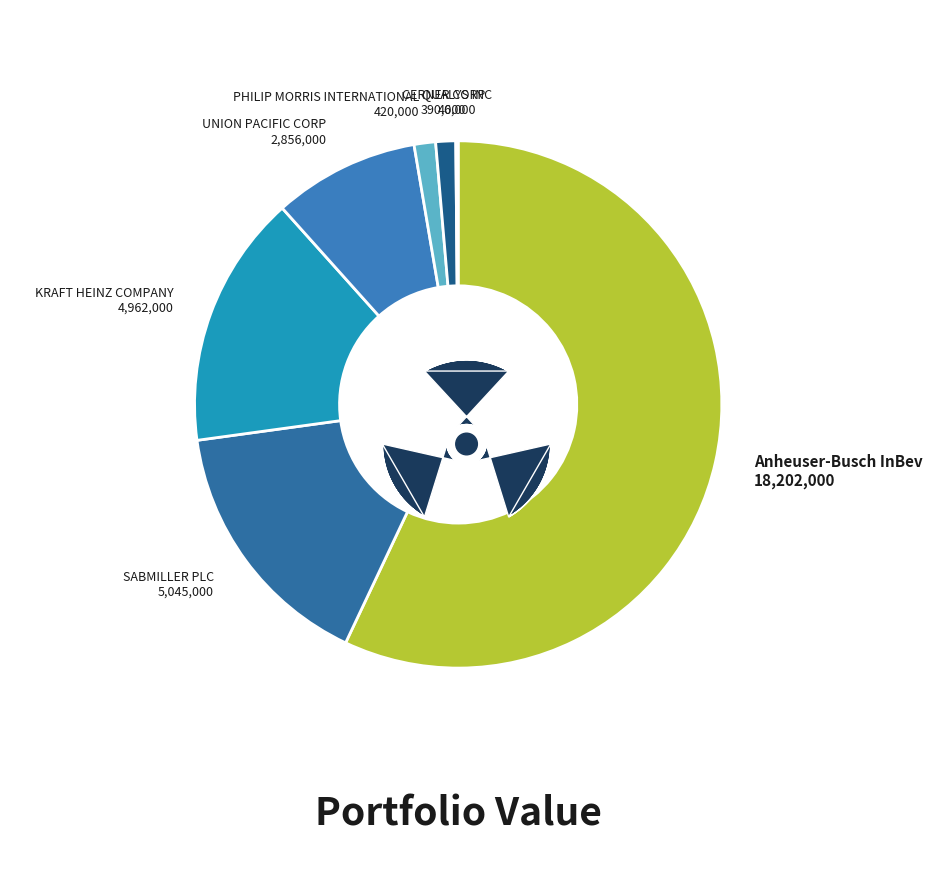

Count the number of slices in the pie.

7